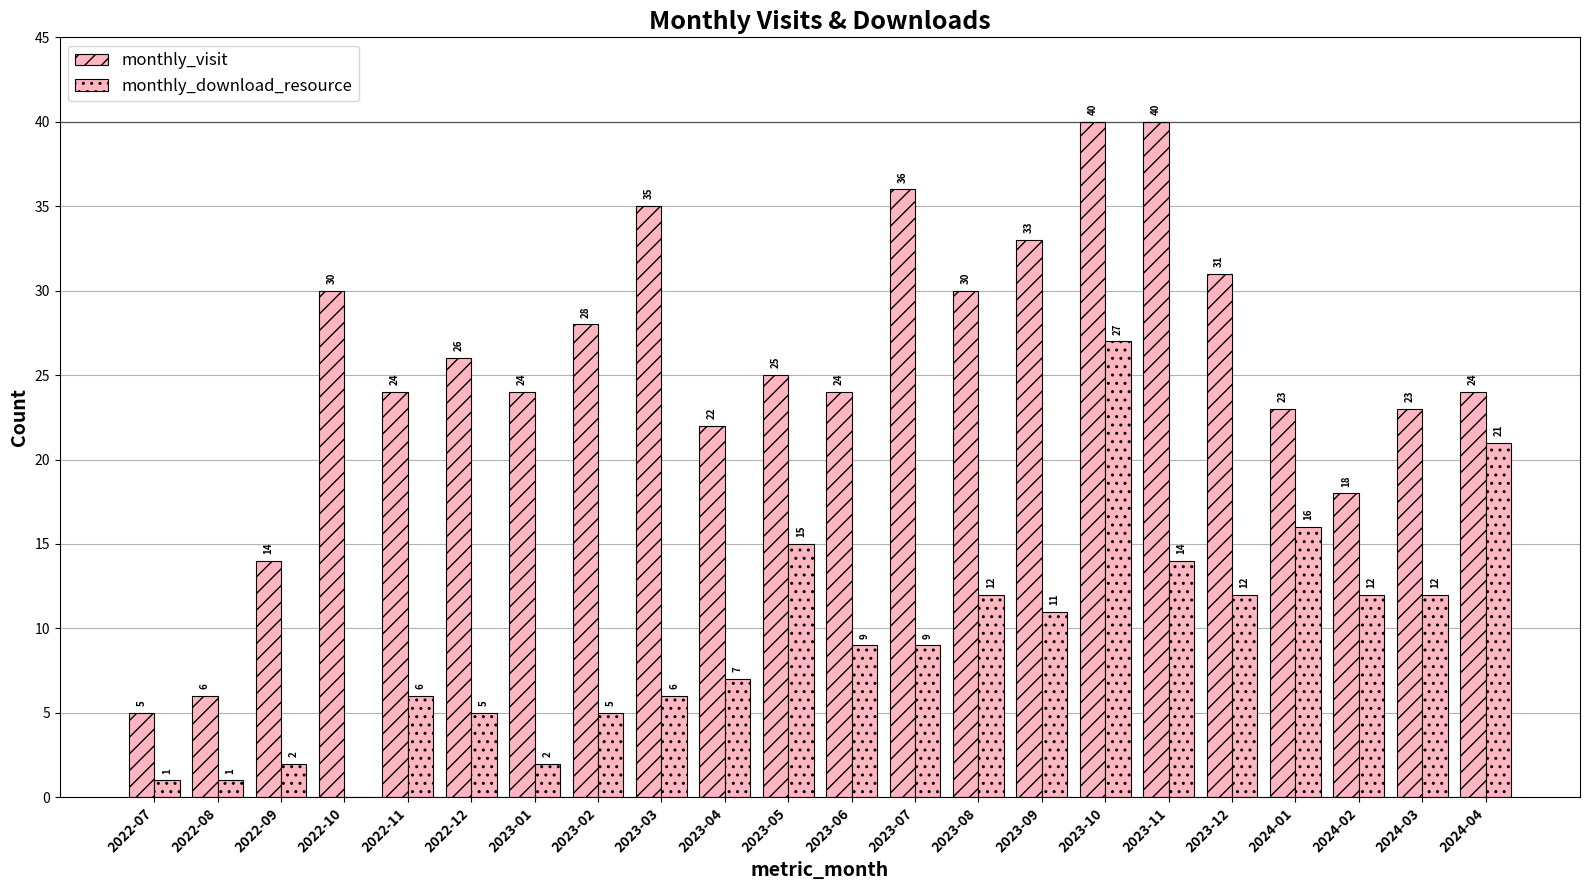

Which category has the lowest value across all series?

2022-10